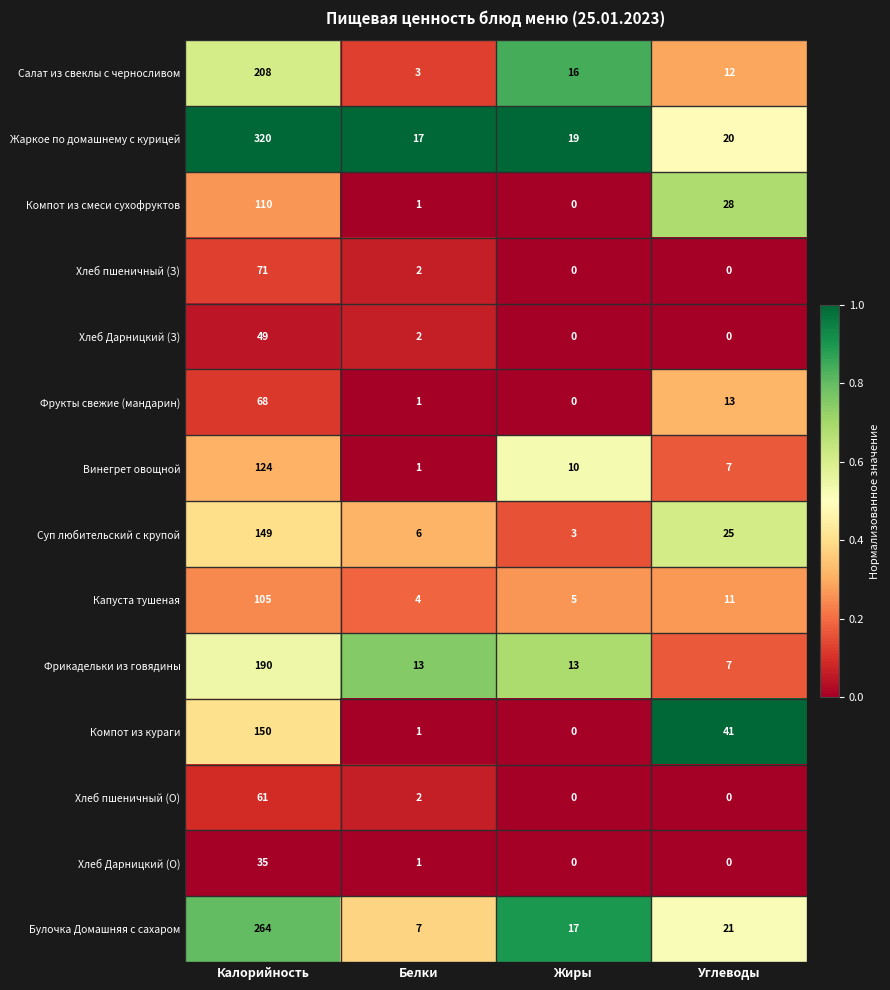

Is it true that Фрукты свежие (мандарин) equals 1 at Белки?

True